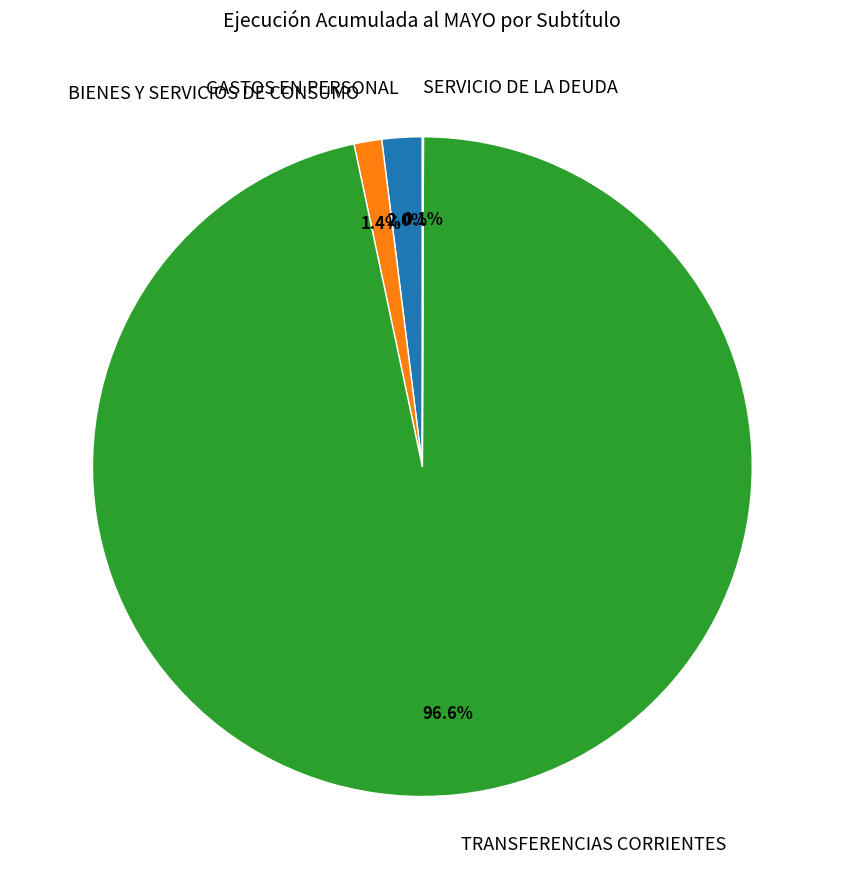

Do GASTOS EN PERSONAL and TRANSFERENCIAS CORRIENTES together represent more than half of the pie?

Yes